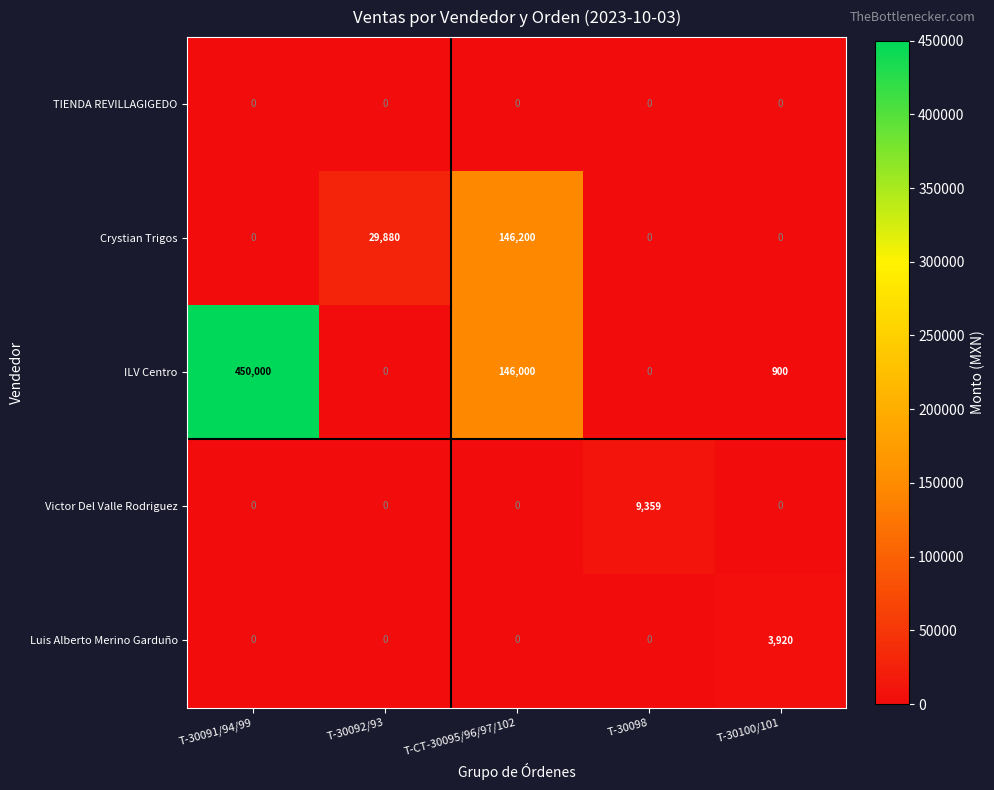

Is it true that Luis Alberto Merino Garduño equals 0 at T-30098?

True